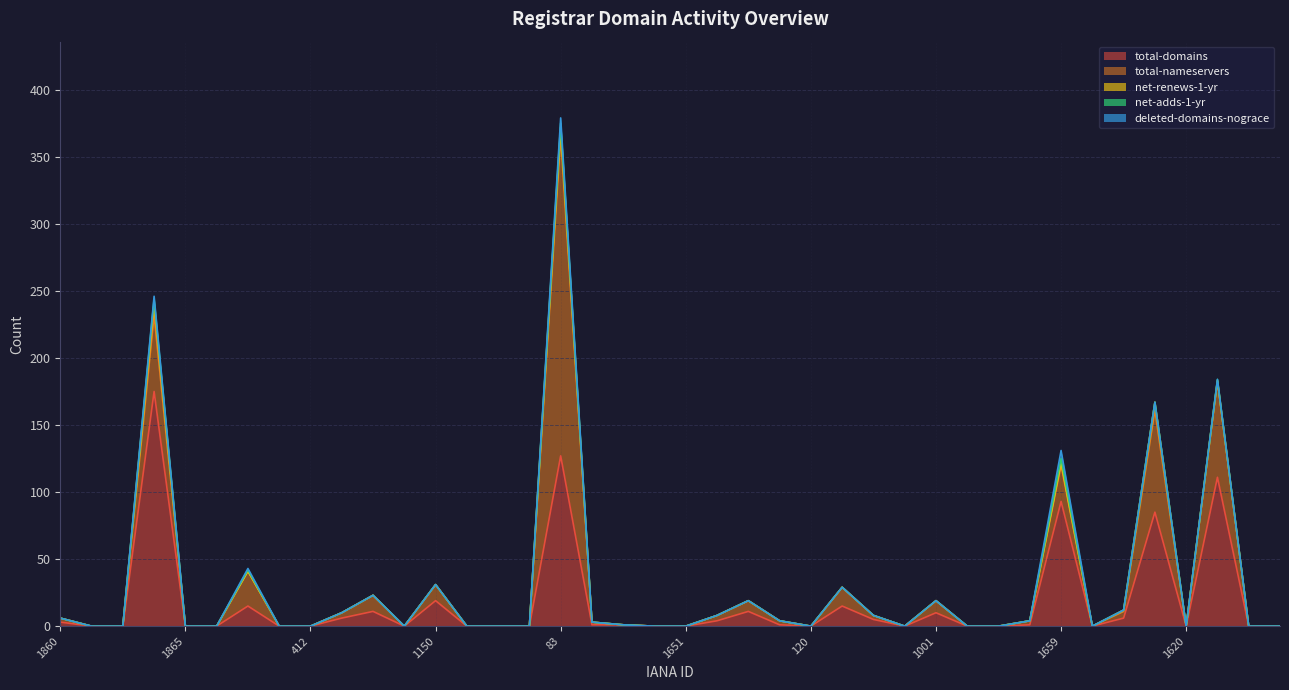

Where is the first local maximum for deleted-domains-nograce?

141